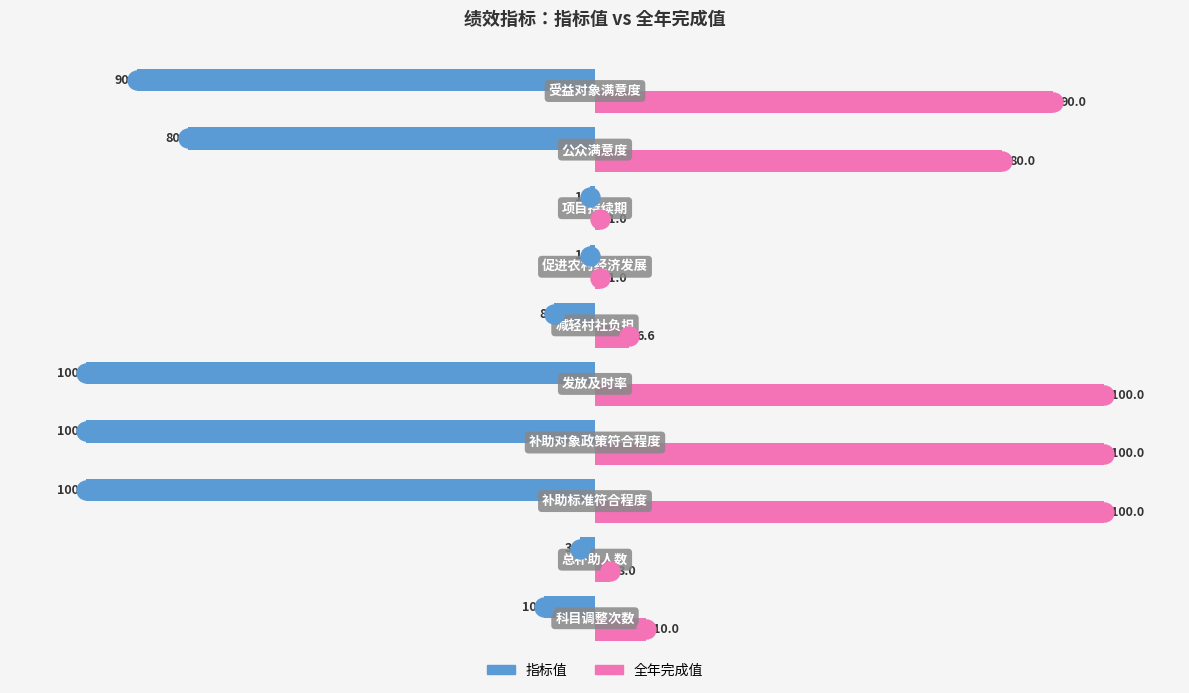

List the series in order of their peak value, highest first.

全年完成值, 指标值